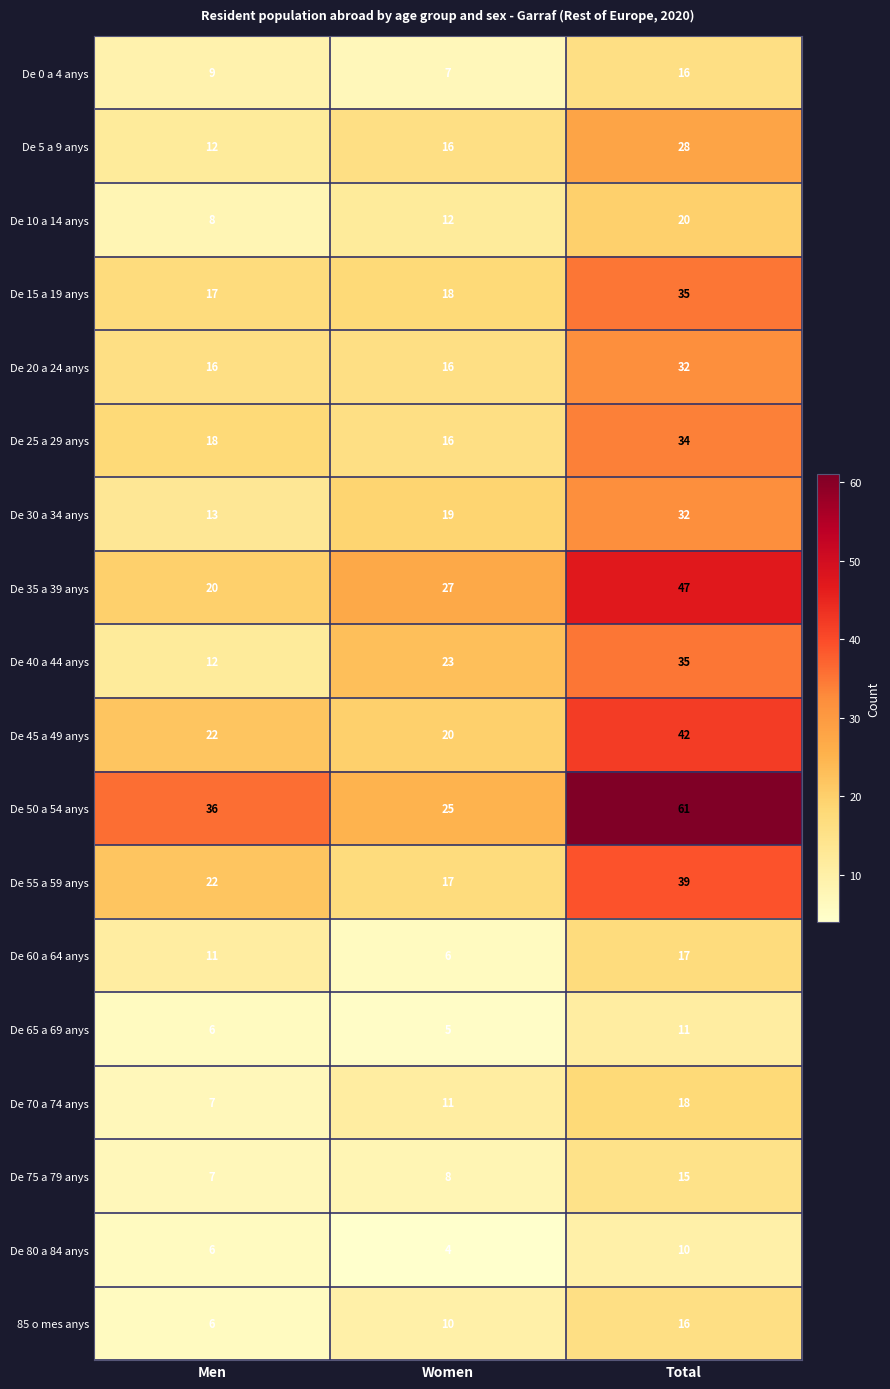

What is the total value across all series at Women?

260